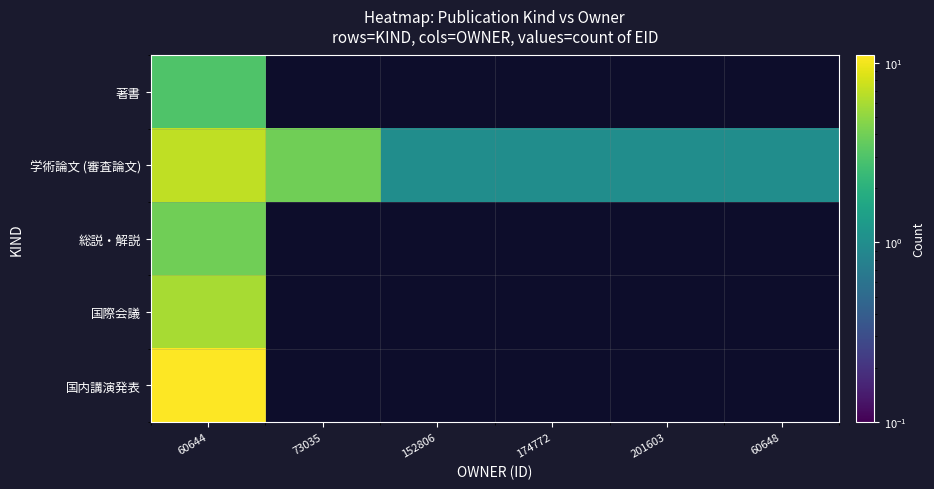

What is the spread (max minus min) of values at 60644?

8